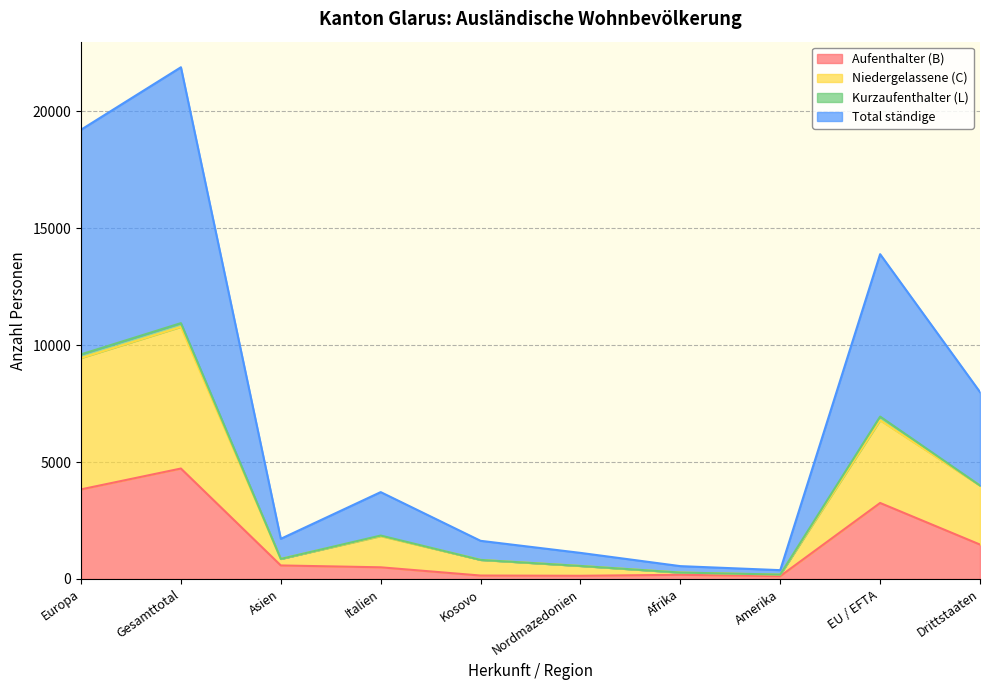

How many interior local valleys does the Aufenthalter (B) series have?

2